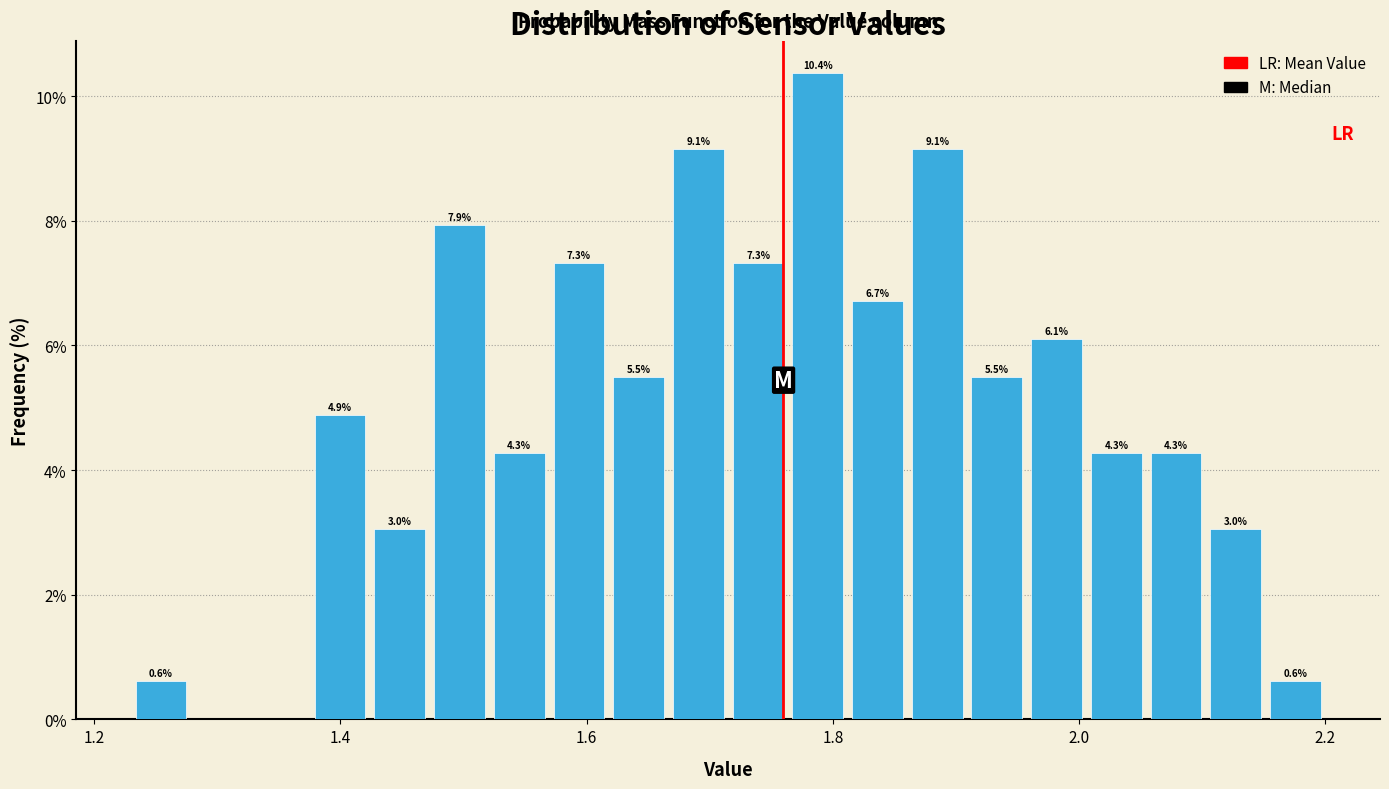

Read against the x-axis, roughly where is the centre of the tallest bar?

1.78